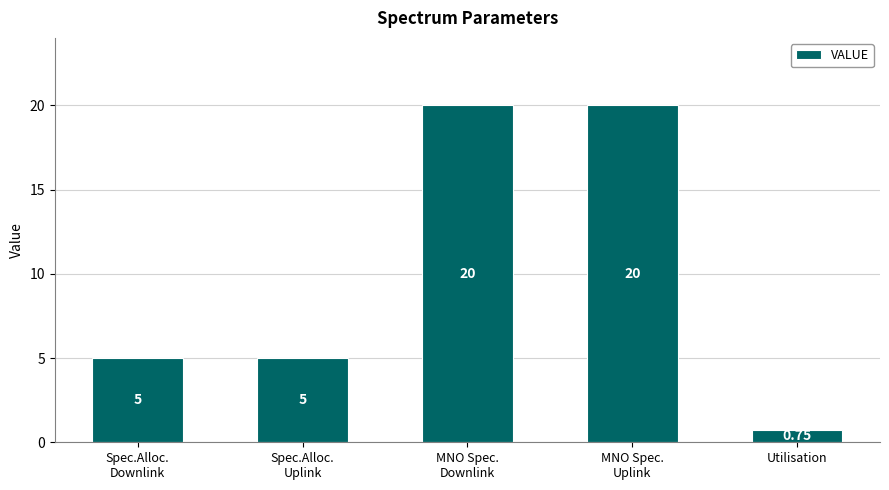

The chart shows a value of 5.0 at Spec.Alloc.
Downlink. True or false?

True